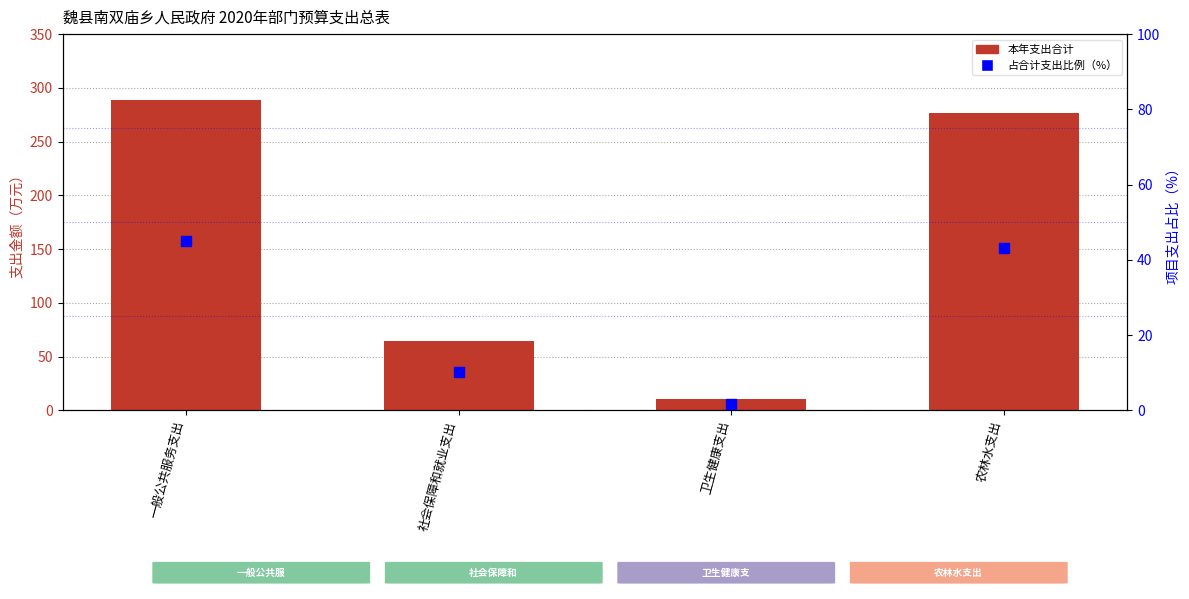

Which series reaches the minimum Y coordinate?

占合计支出比例（%）